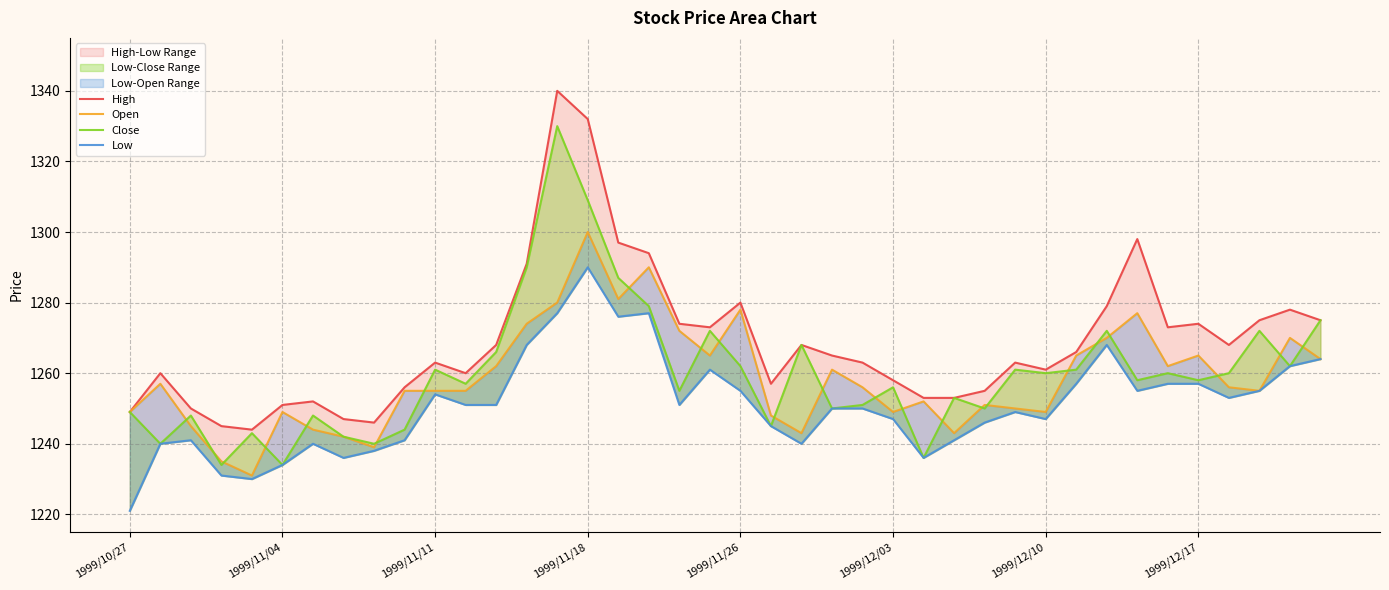

What is the difference between the second highest and second lowest values in the Low series?

47